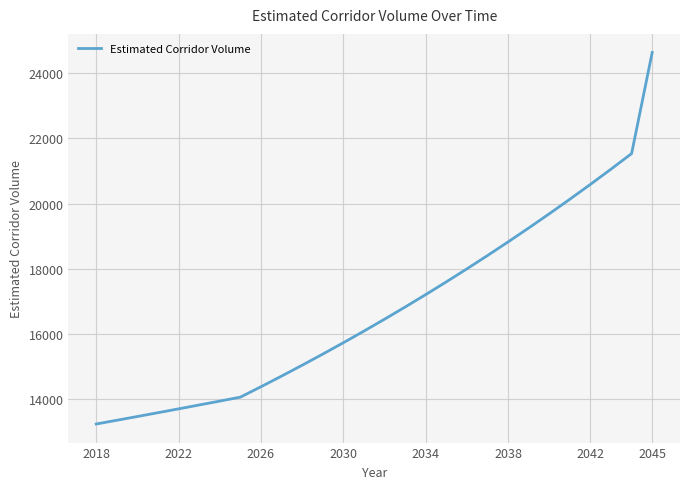

What is the minimum value shown in the chart?

13242.0